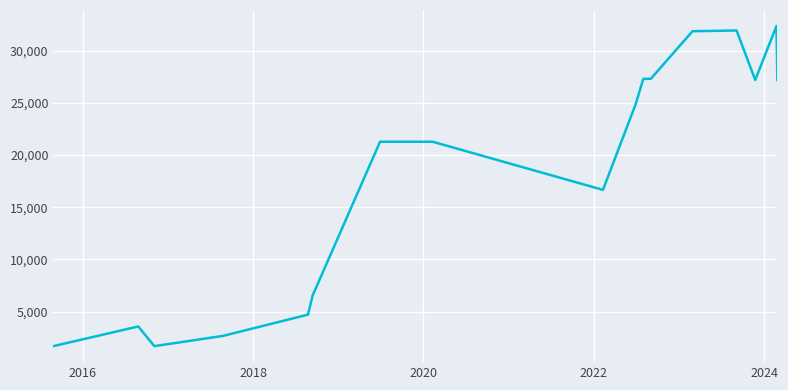

Is this an area chart (filled region under the line)?

No